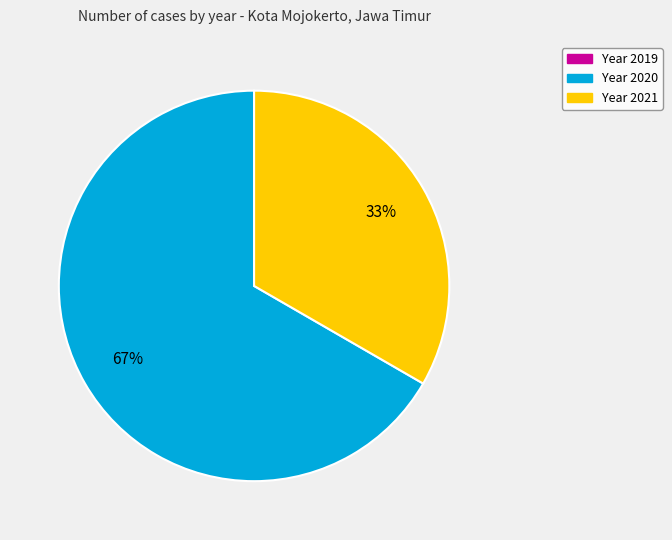

To the nearest percent, what is the average slice percentage?

50%